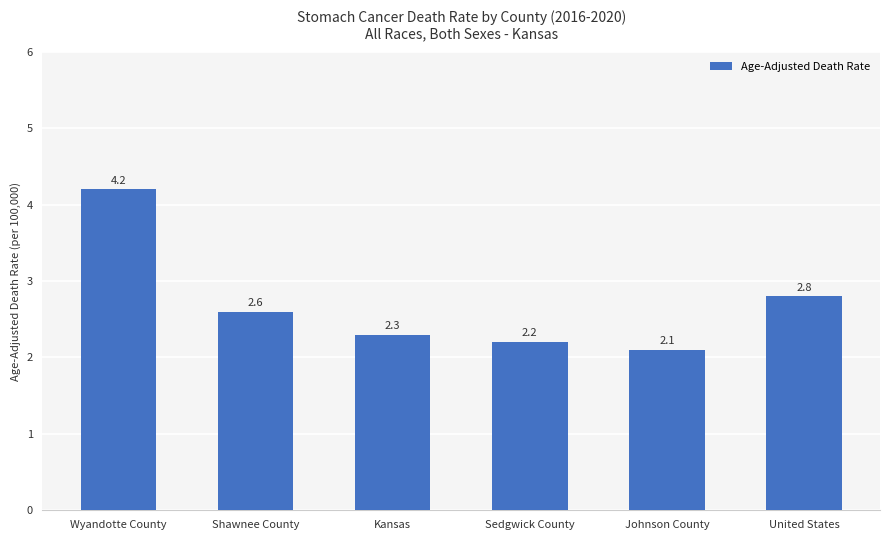

List the labels in order of value, smallest first.

Johnson County, Sedgwick County, Kansas, Shawnee County, United States, Wyandotte County